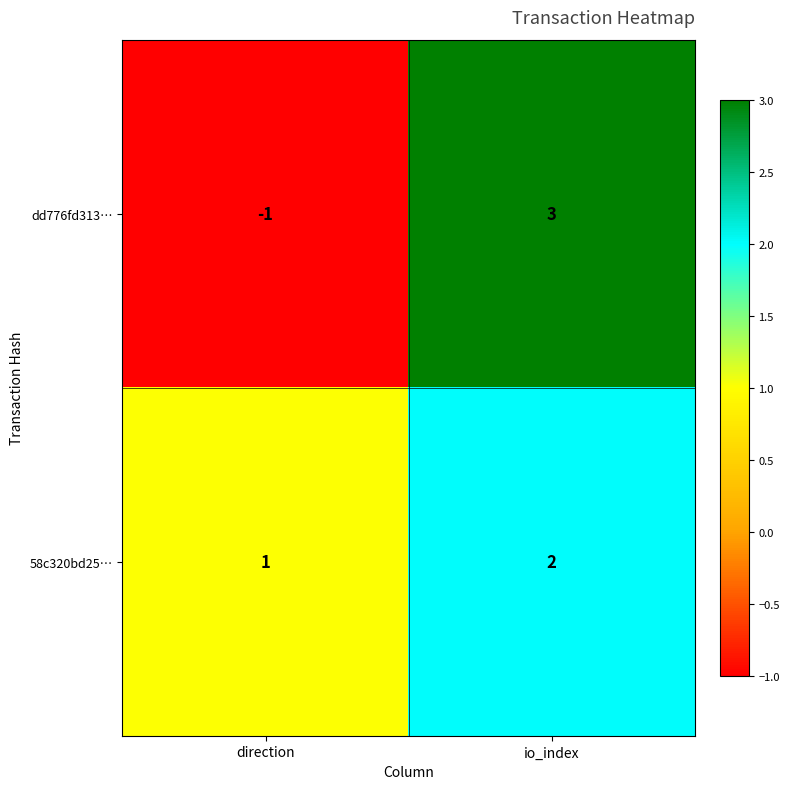

At io_index, list the series in order from smallest to largest.

58c320bd25…, dd776fd313…